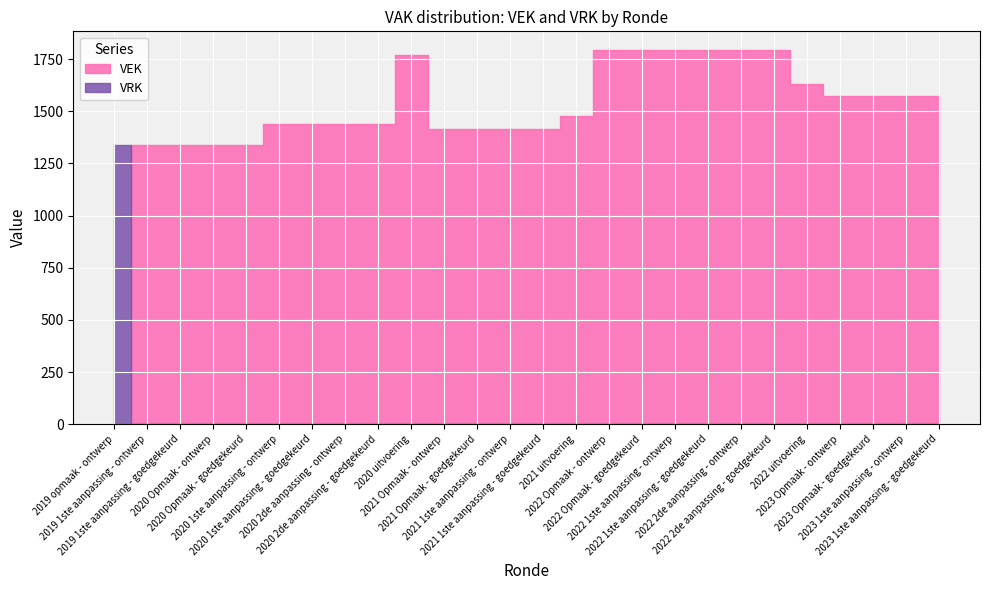

Reading right to left, transcribe all the data shown in this chart.

VEK: 1573	1573	1573	1573	1632	1794	1794	1794	1794	1794	1794	1477	1415	1415	1415	1415	1771	1440	1440	1440	1440	1340	1340	1340	1340	0
VRK: 0	0	0	0	0	0	0	0	0	0	0	0	0	0	0	0	0	0	0	0	0	0	0	0	0	1340